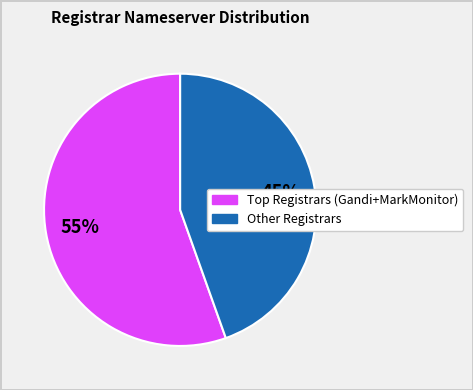

Does any single category account for the majority?

Yes